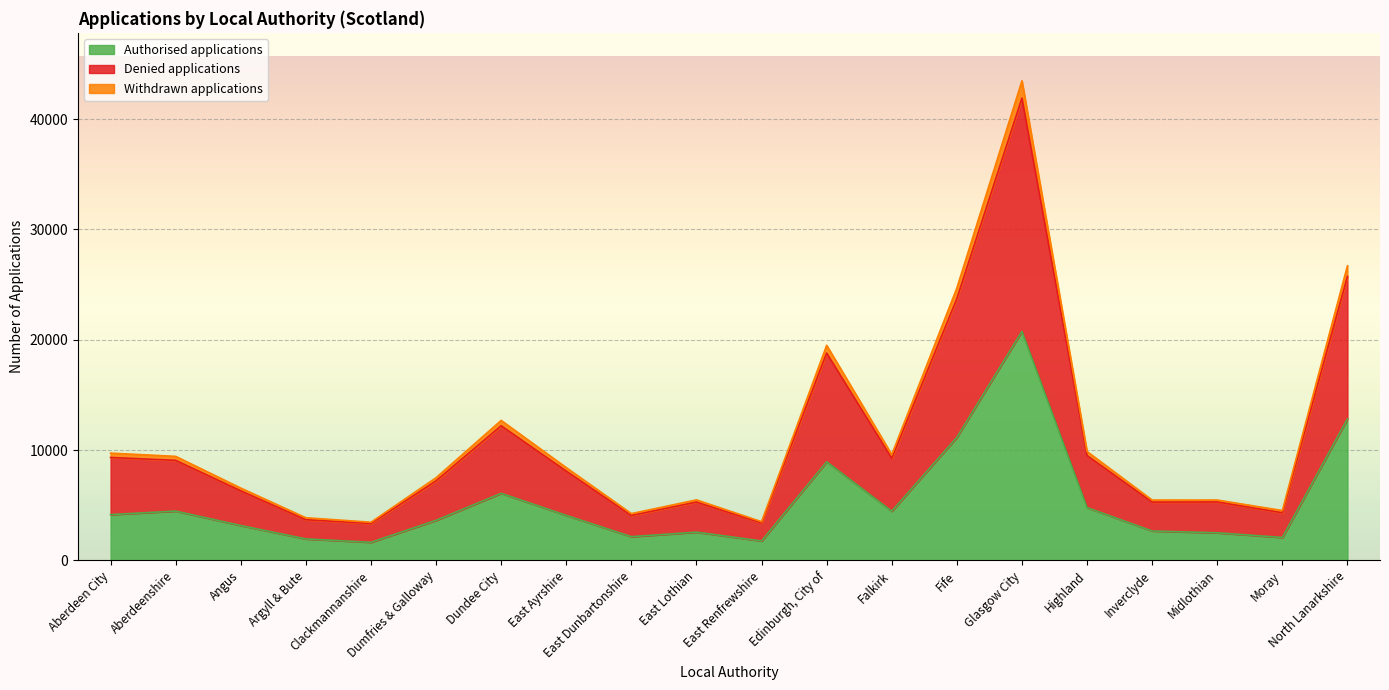

True or false: Denied applications has more than 0 interior local peaks.

True